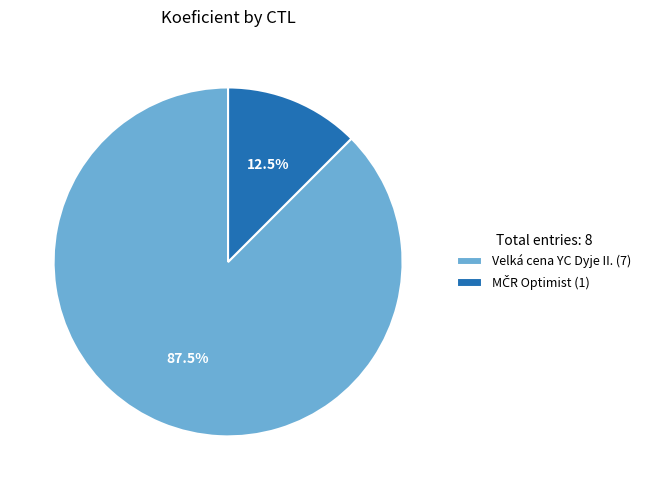

Which slice is the largest?

Velká cena YC Dyje II. (7)